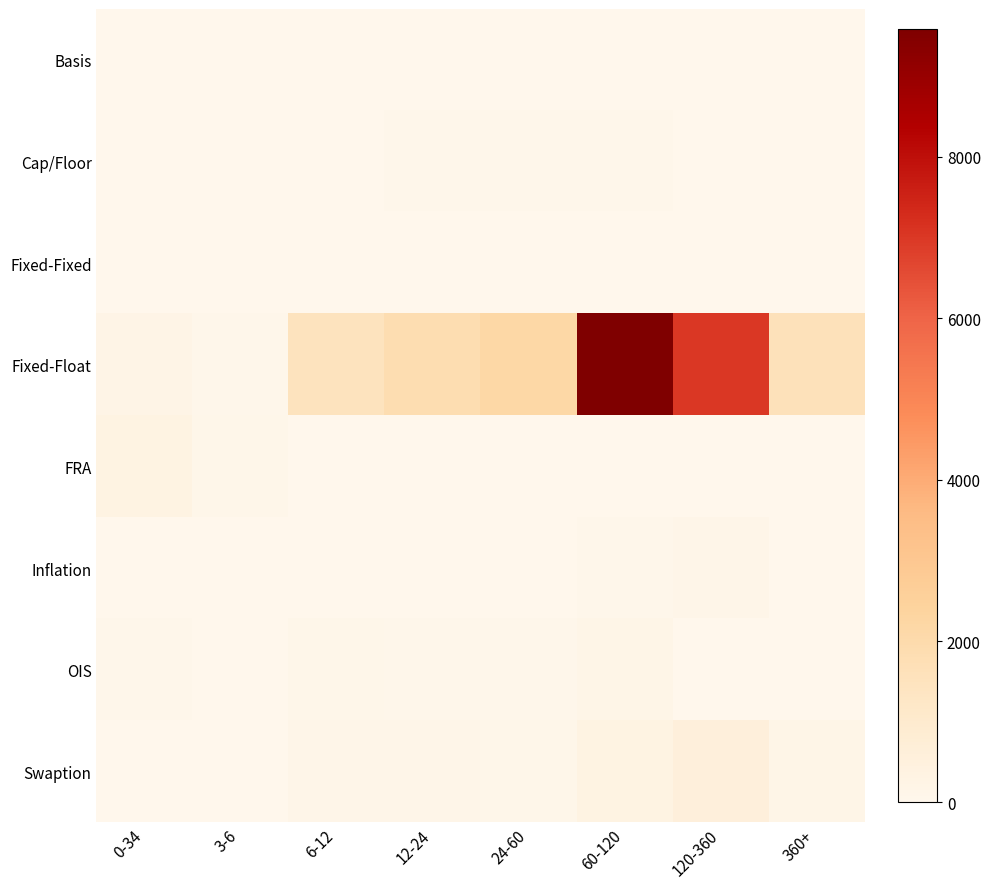

Reading left to right, extract all data points from this chart.

Basis: 0-34=0	3-6=0	6-12=26	12-24=18	24-60=19	60-120=26	120-360=20	360+=4
Cap/Floor: 0-34=30	3-6=2	6-12=11	12-24=41	24-60=57	60-120=56	120-360=6	360+=0
Fixed-Fixed: 0-34=5	3-6=0	6-12=0	12-24=0	24-60=0	60-120=4	120-360=1	360+=0
Fixed-Float: 0-34=195	3-6=59	6-12=1485	12-24=1835	24-60=2139	60-120=9586	120-360=7004	360+=1596
FRA: 0-34=303	3-6=102	6-12=0	12-24=0	24-60=0	60-120=0	120-360=2	360+=0
Inflation: 0-34=0	3-6=0	6-12=29	12-24=21	24-60=21	60-120=38	120-360=121	360+=27
OIS: 0-34=73	3-6=9	6-12=90	12-24=60	24-60=64	60-120=176	120-360=31	360+=1
Swaption: 0-34=11	3-6=0	6-12=146	12-24=136	24-60=87	60-120=309	120-360=597	360+=179